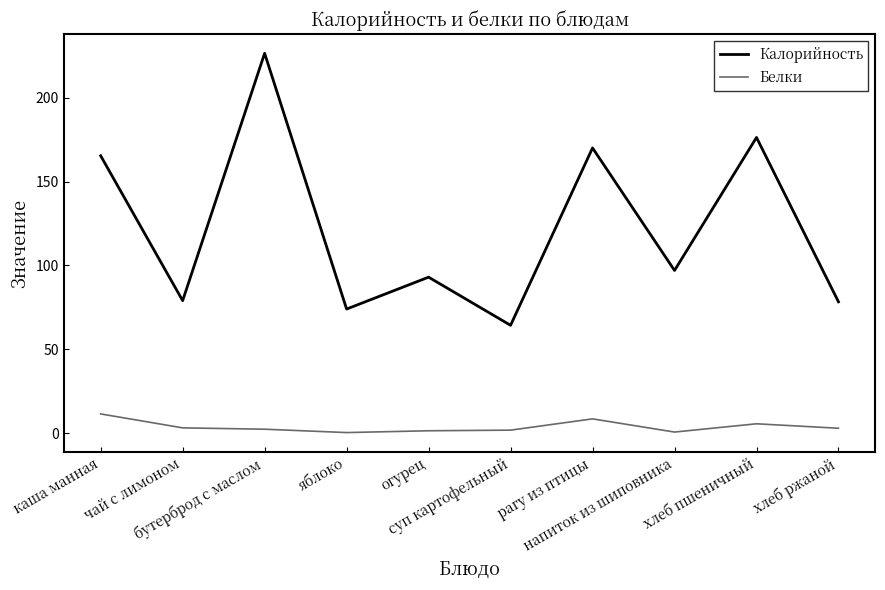

Between чай с лимоном and напиток из шиповника, which series saw the biggest shift?

Калорийность